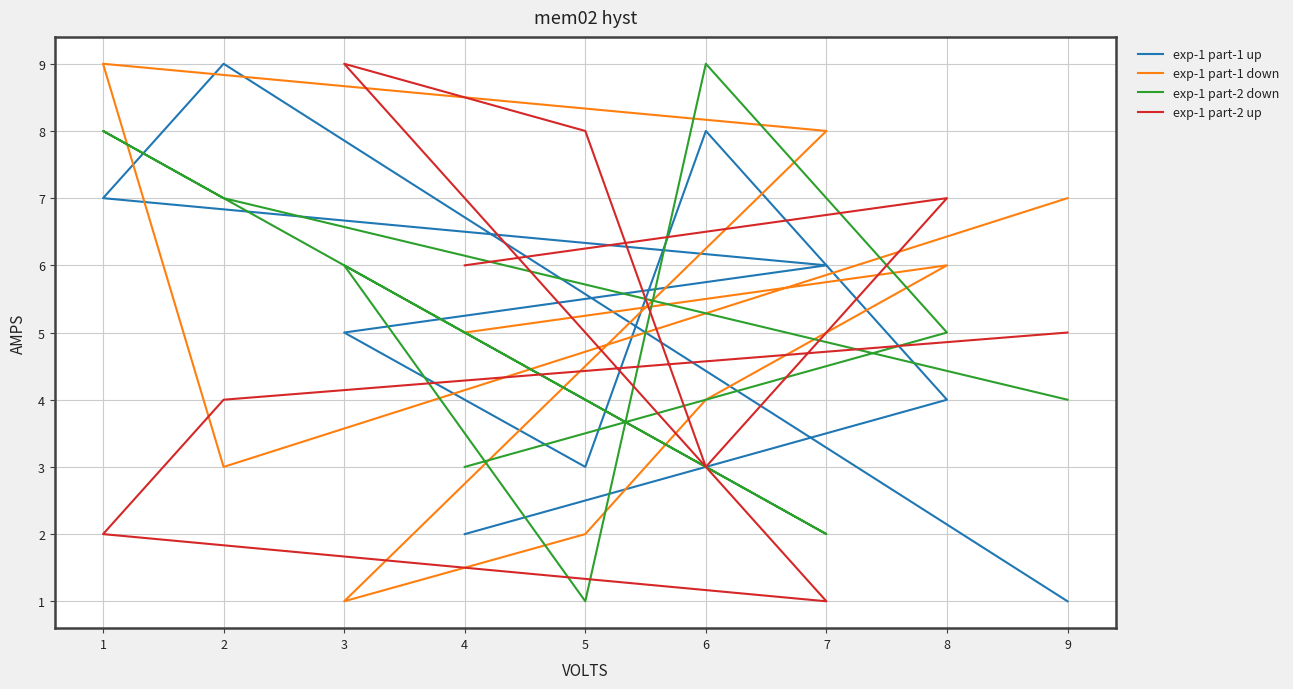

What is the average value of the exp-1 part-2 down series?

5